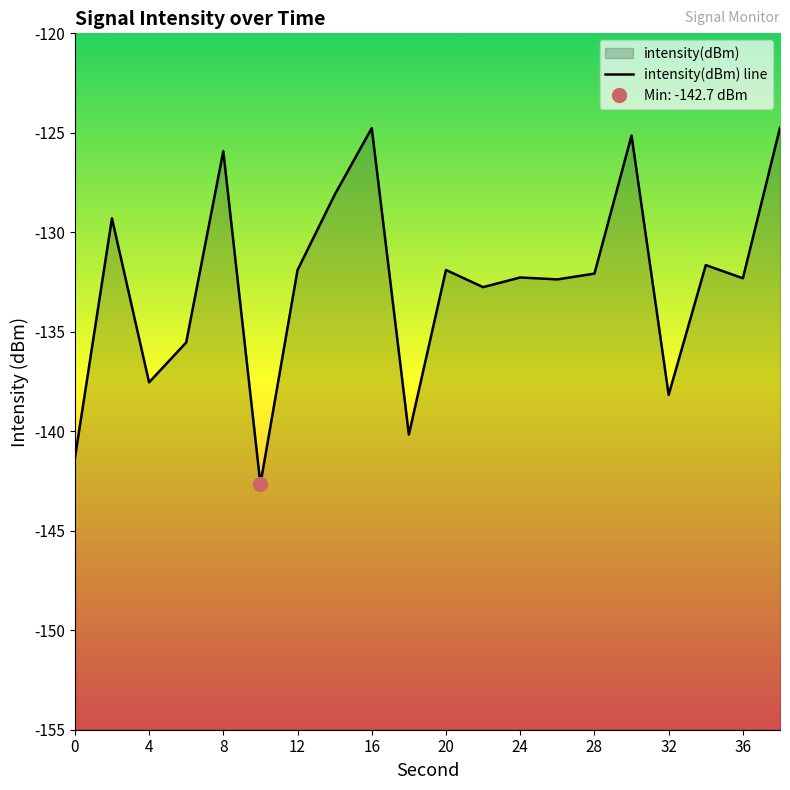

What is the approximate value at 2?

-129.3